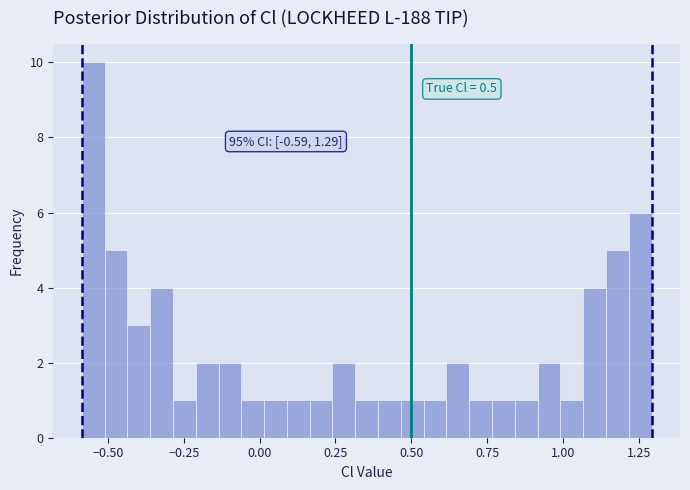

Read against the x-axis, roughly where is the centre of the tallest bar?

-0.55